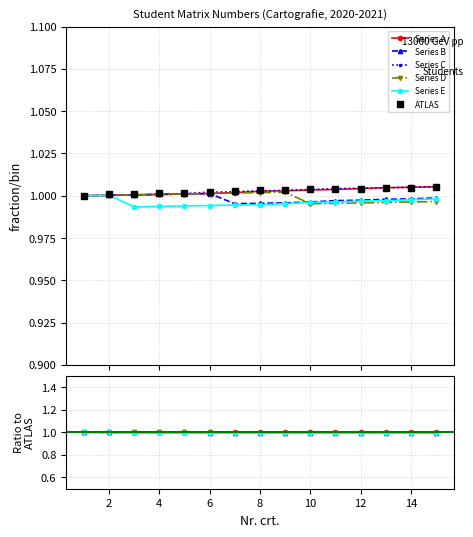

What is the total value across all series at 6?

6.0